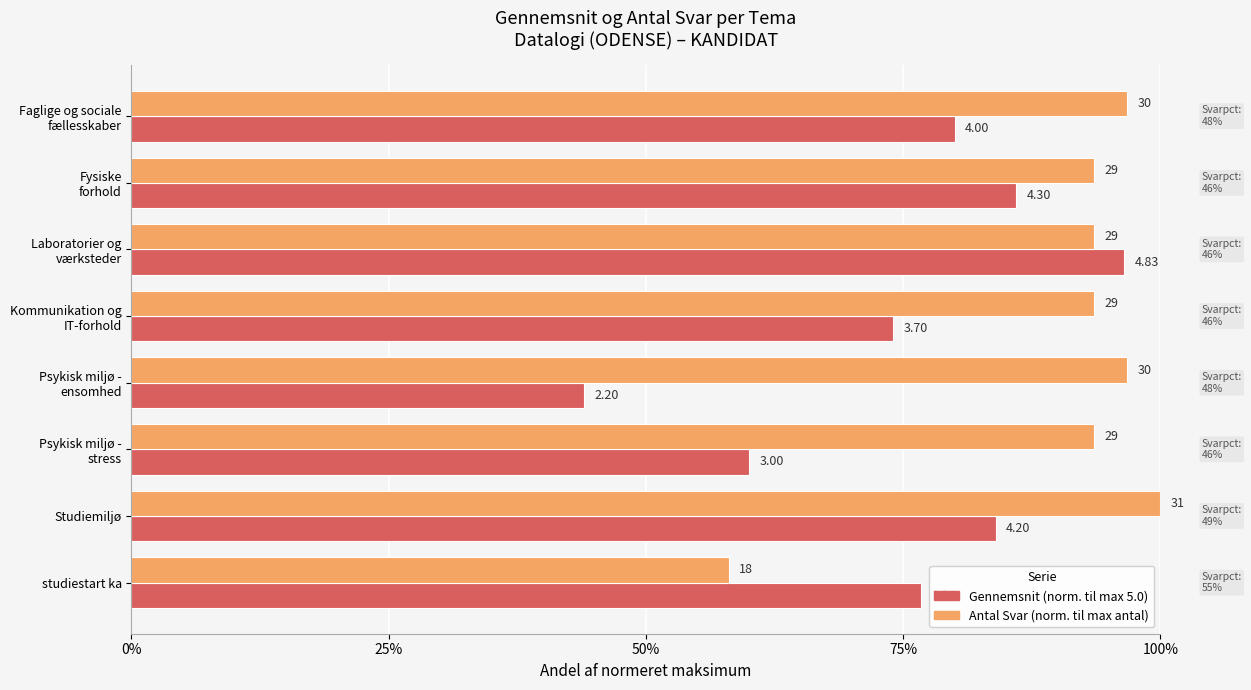

At how many categories does at least one series exceed 0?

8